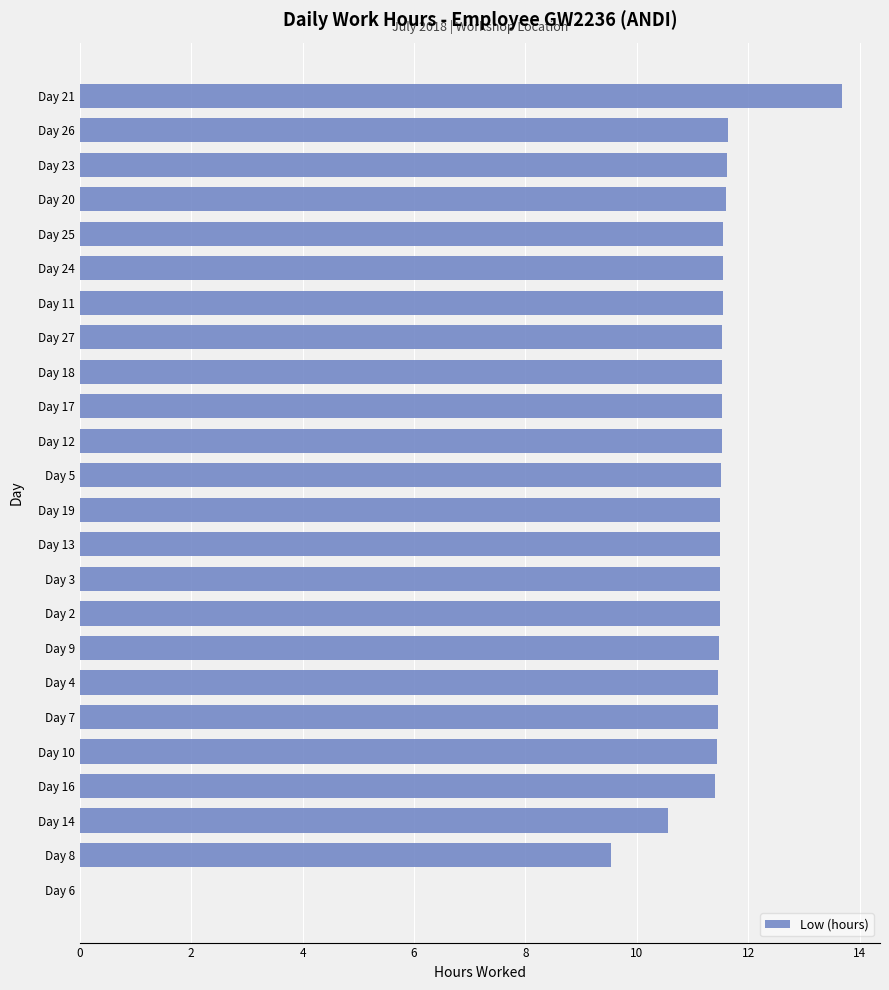

Which label corresponds to the largest value in the chart?

Day 21